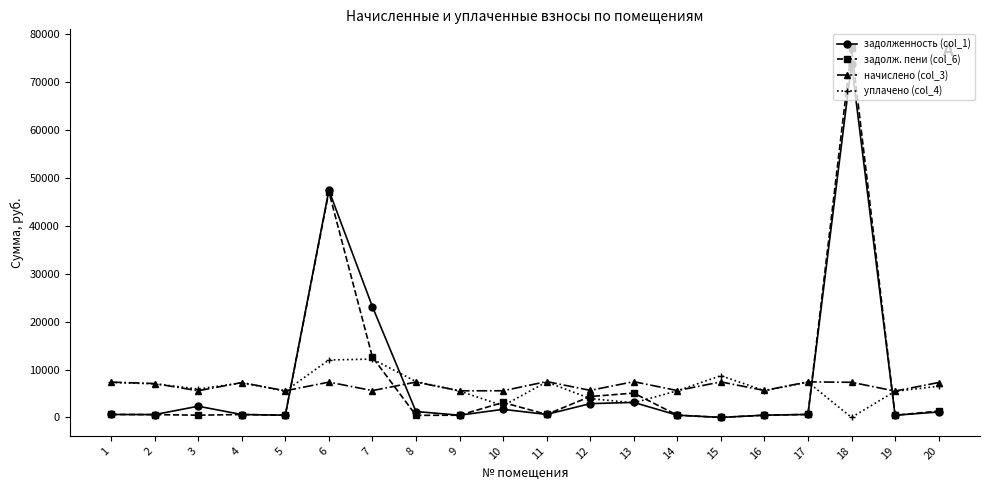

Which series has the largest range (max minus min)?

задолж. пени (col_6)